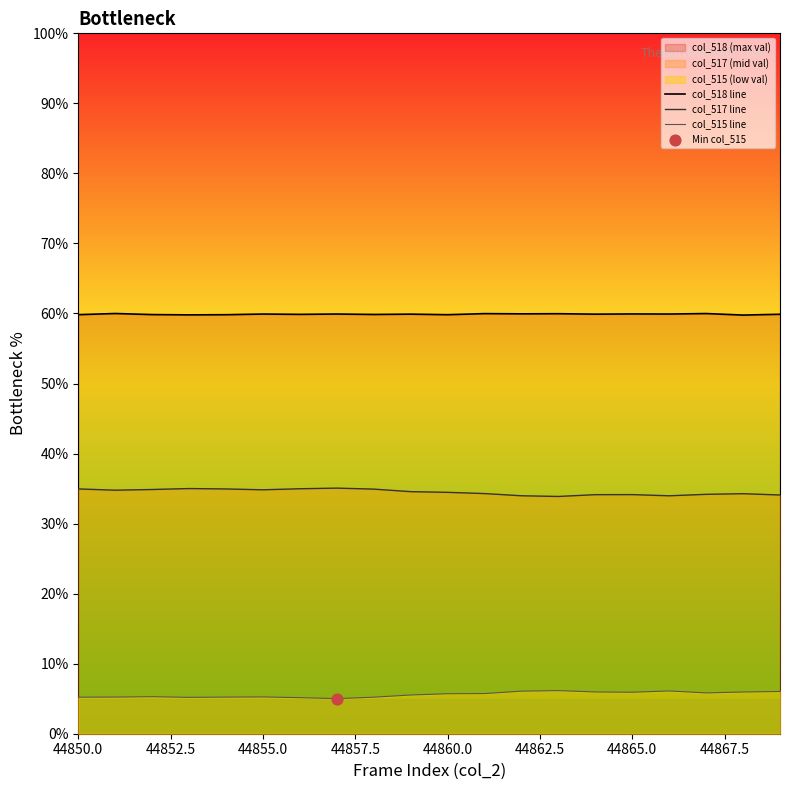

What are all the series names shown in the legend?

col_518 line, col_517 line, col_515 line